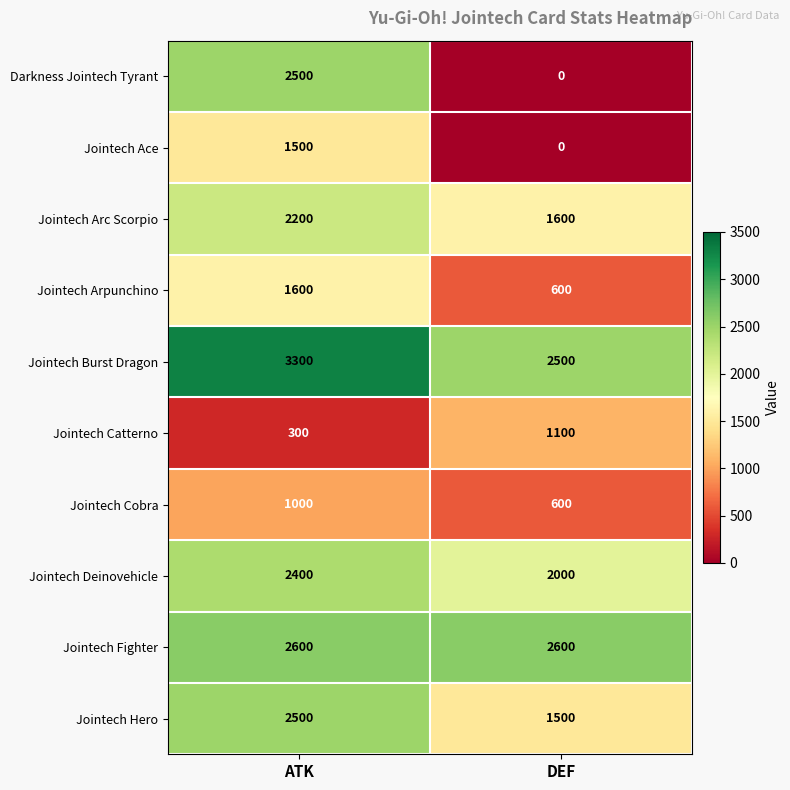

At how many categories does at least one series exceed 2723?

1